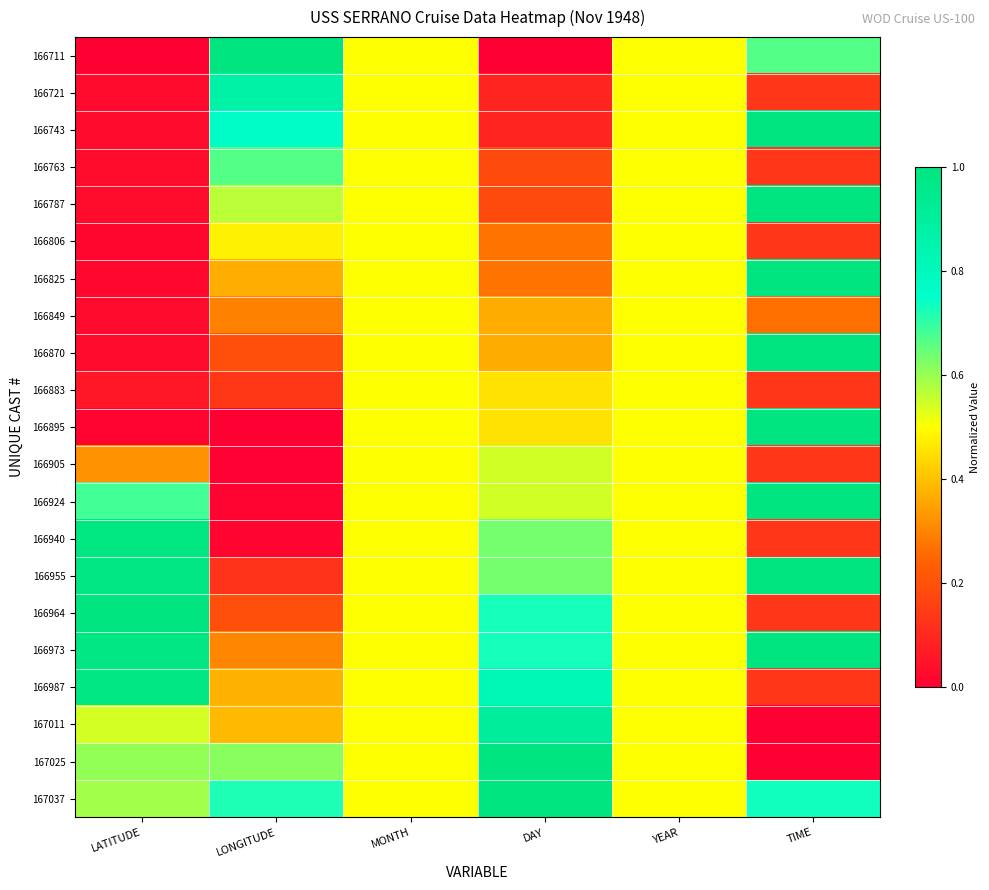

Which series has the largest total across all categories?

167037